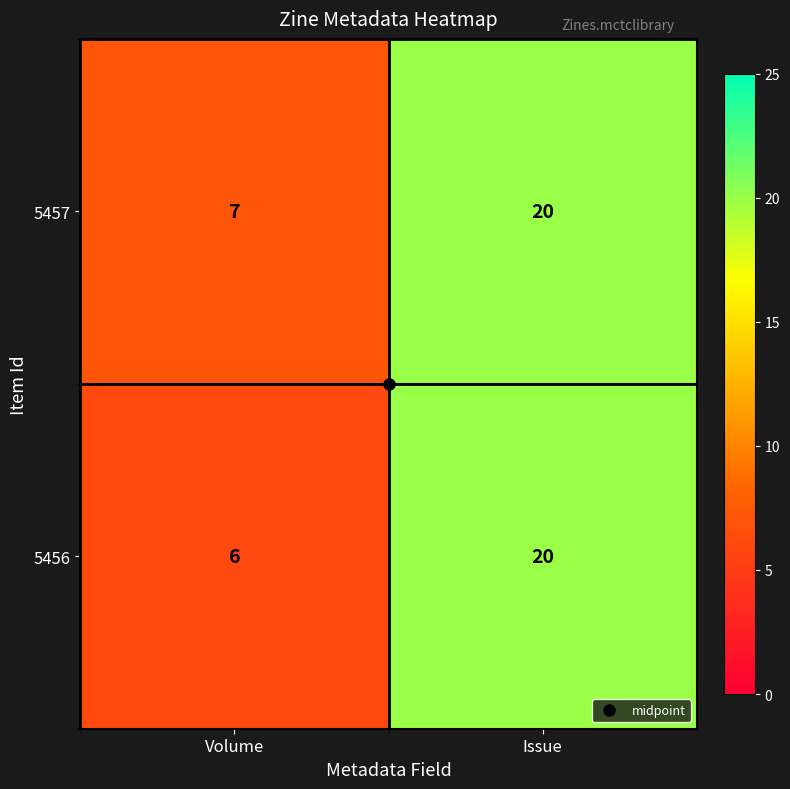

Which label corresponds to the smallest value in the chart?

Volume